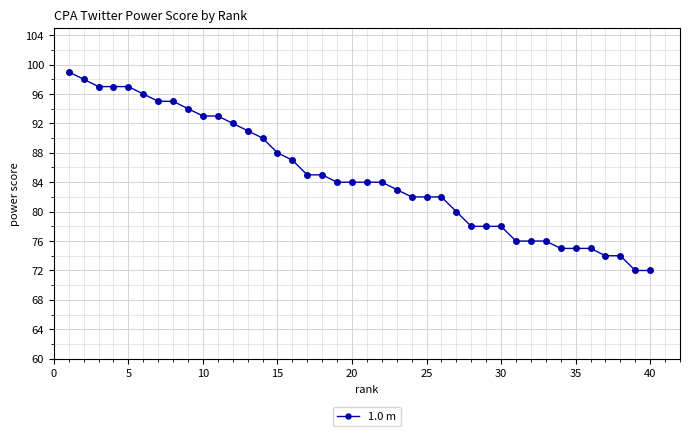

What is the value of the 4th point from the left?

97